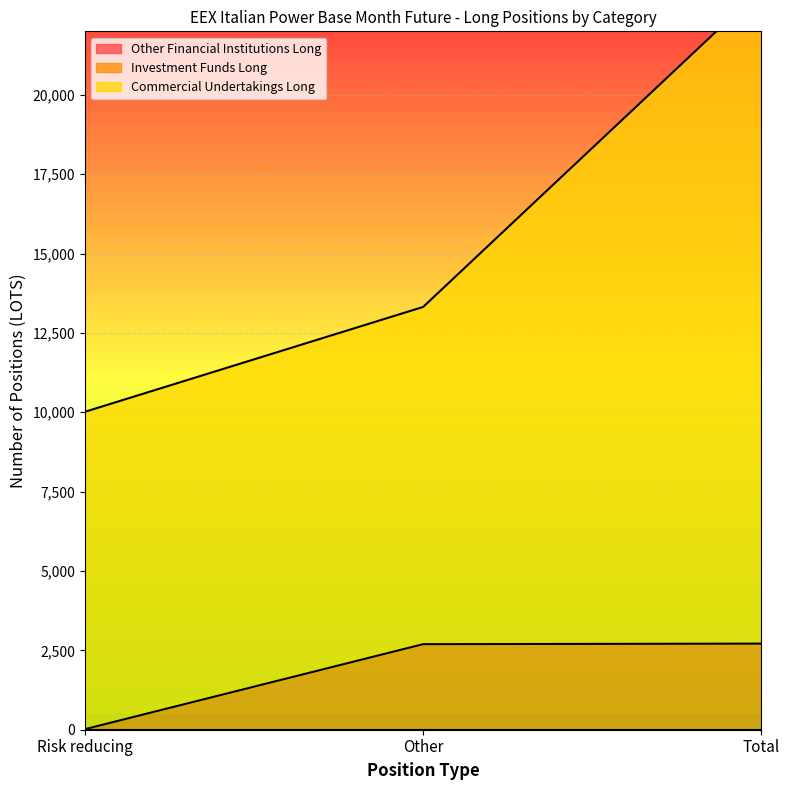

Reading left to right, extract all data points from this chart.

Investment Funds Long: Risk reducing=17.0	Other=2695.0	Total=2712.0
Commercial Undertakings Long: Risk reducing=10015.0	Other=13318.0	Total=23333.0